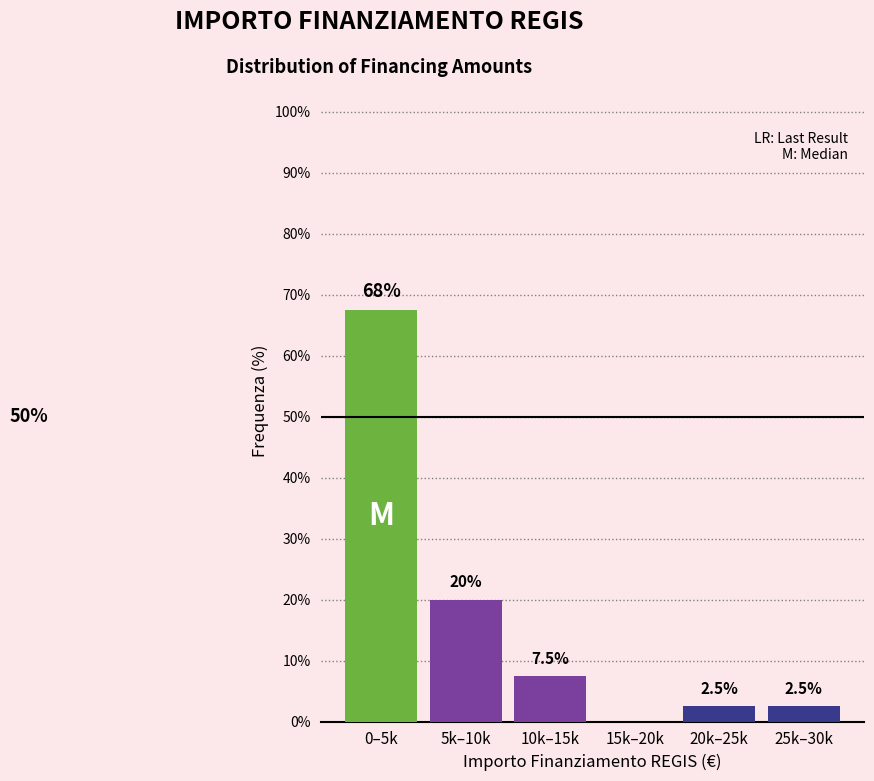

Reading left to right, extract all data points from this chart.

0–5k=67.5	5k–10k=20.0	10k–15k=7.5	15k–20k=0.0	20k–25k=2.5	25k–30k=2.5